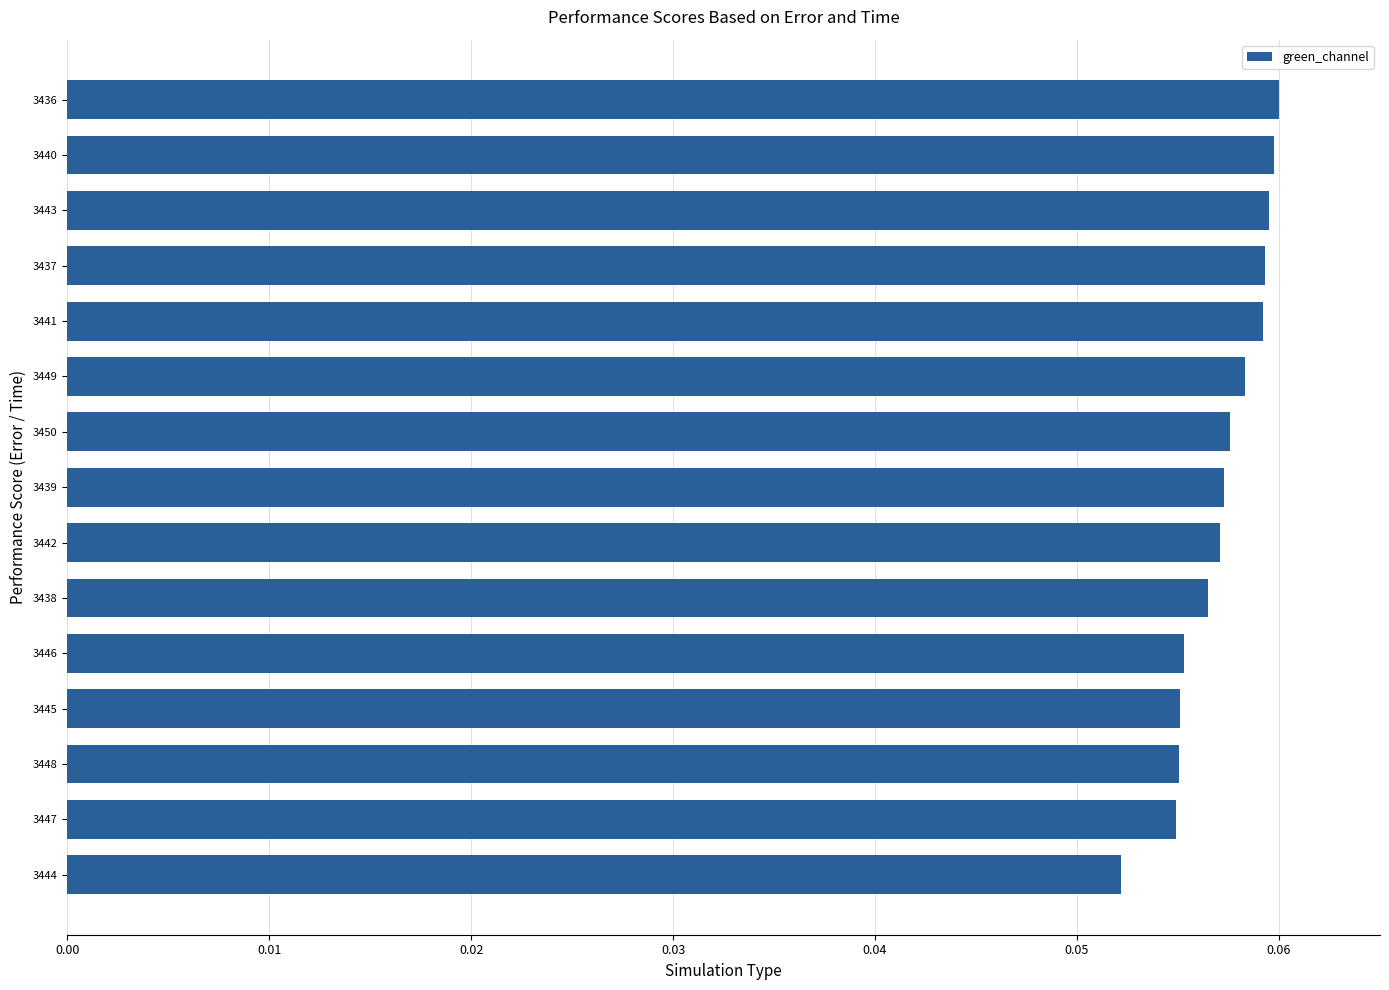

How many values are between 0 and 1?

15